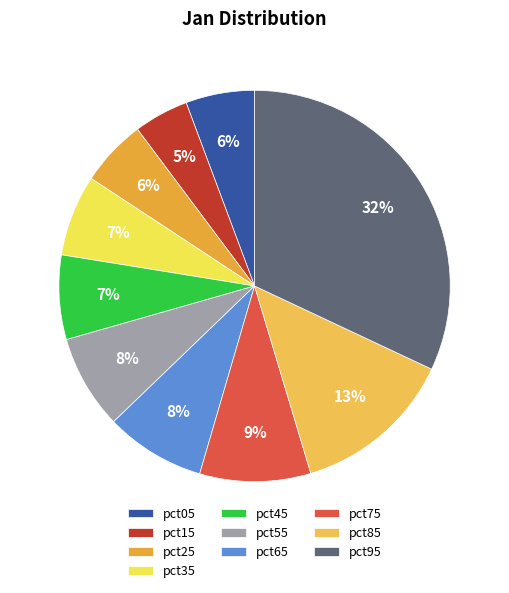

Is pct45 the majority of the pie?

No